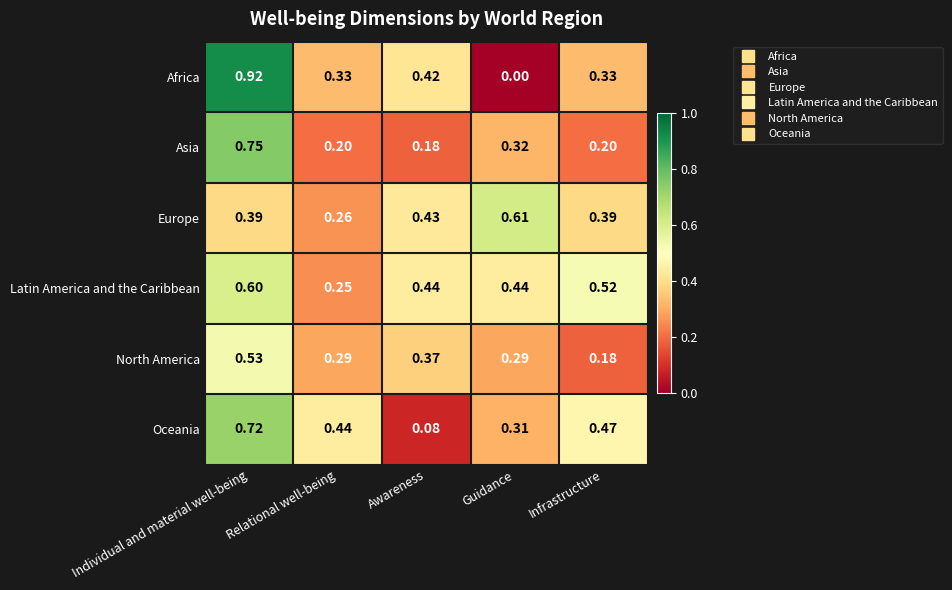

Which series has the largest range (max minus min)?

Africa